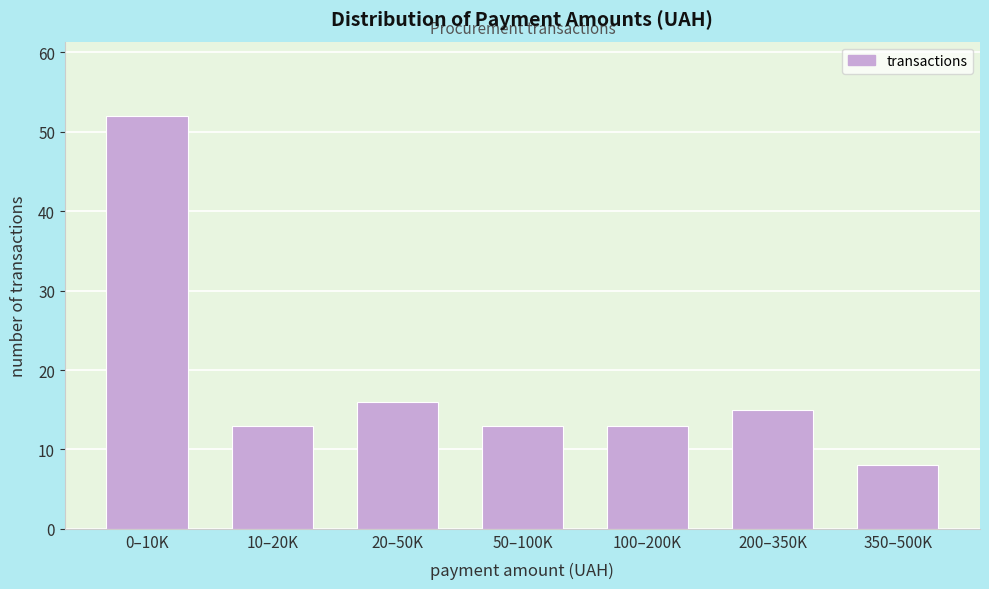

Reading left to right, what are all the values shown in this chart?

0–10K=52	10–20K=13	20–50K=16	50–100K=13	100–200K=13	200–350K=15	350–500K=8